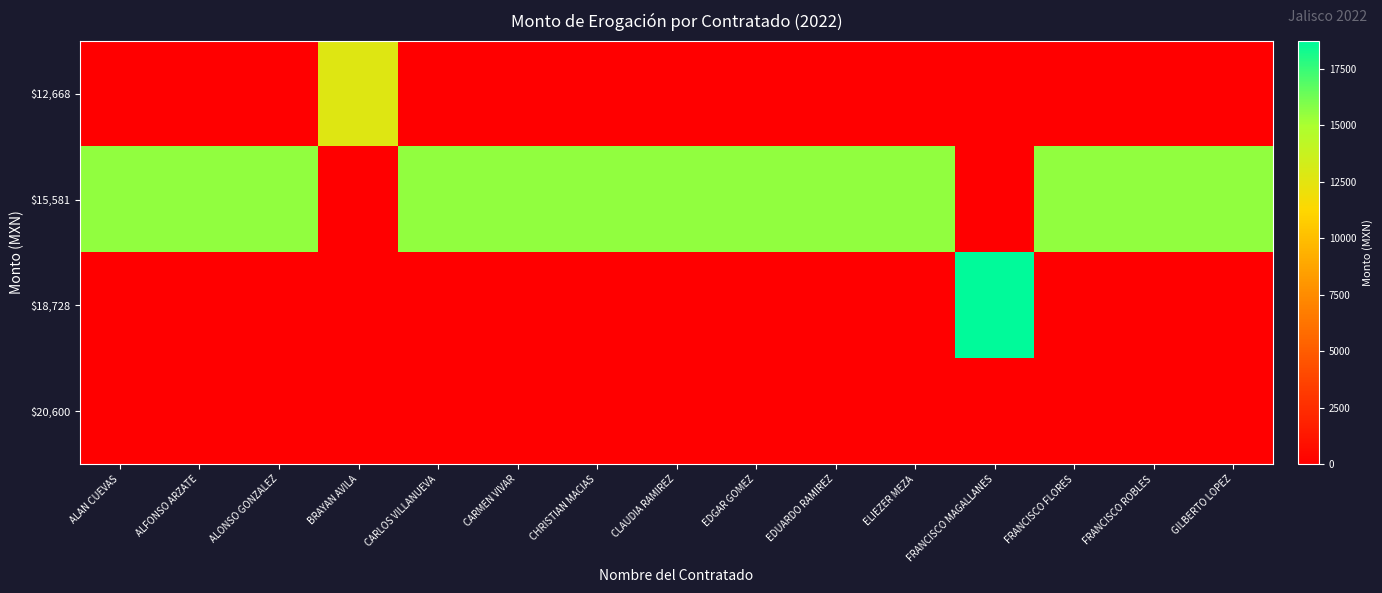

What is the total value across all series at GILBERTO LOPEZ?

15581.0